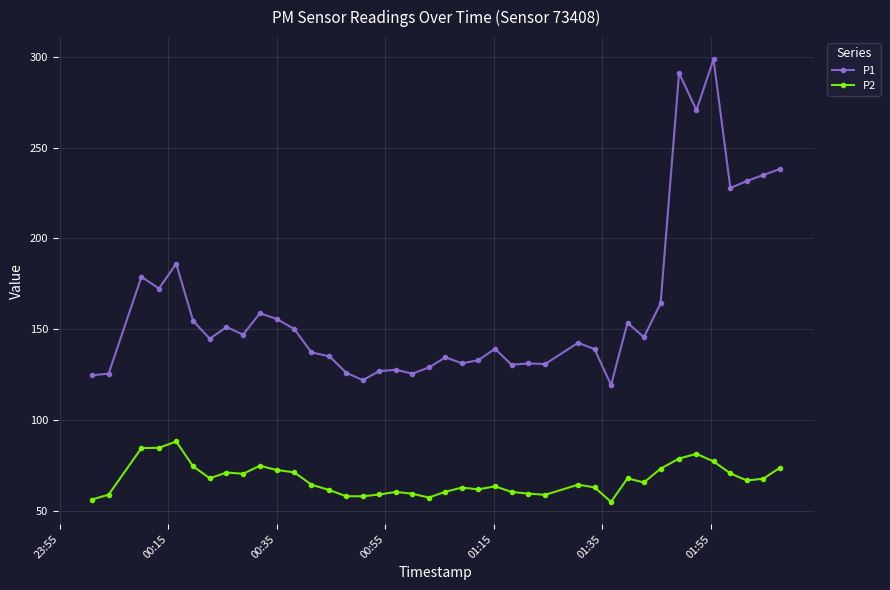

What is the value of the P1 point at the 4th from the left?

172.4